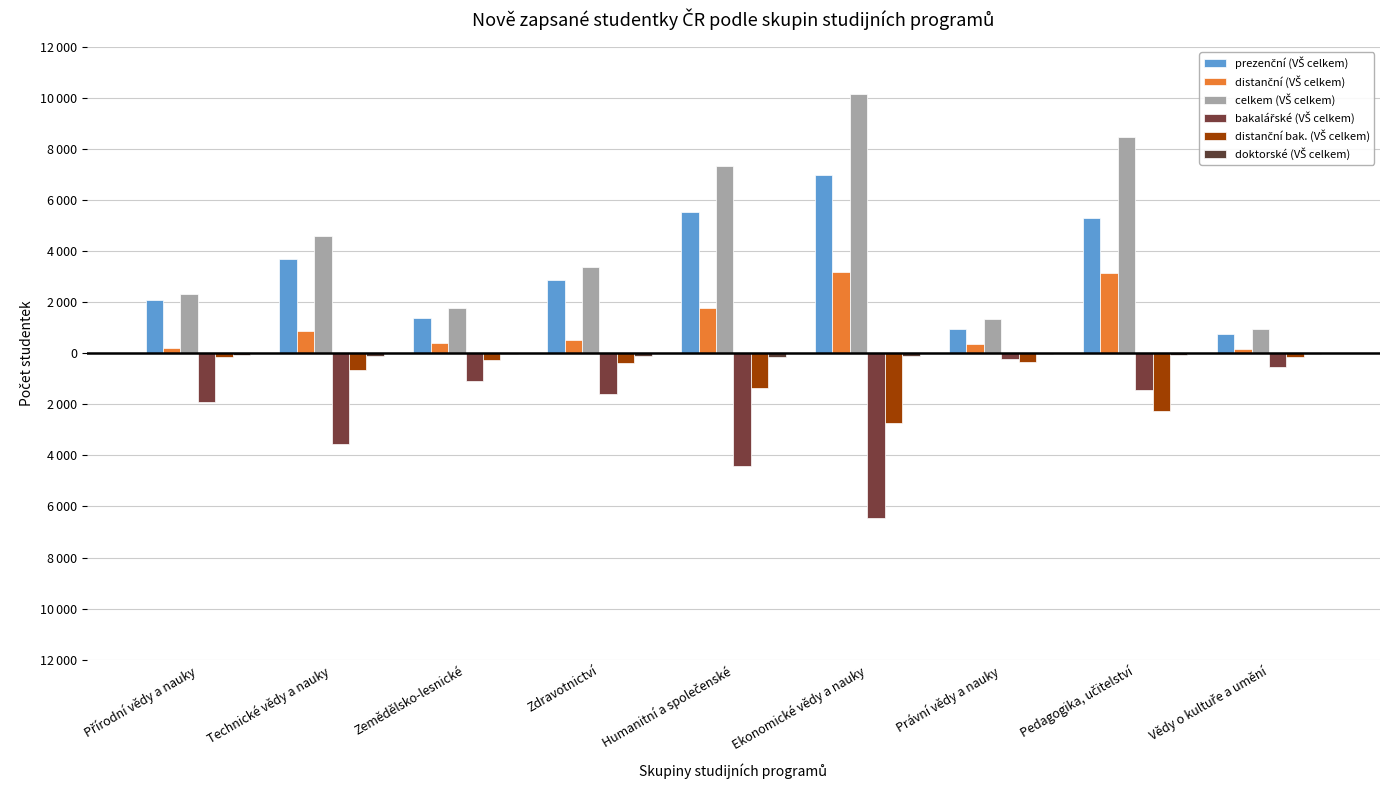

At which label does celkem (VŠ celkem) reach its minimum?

Vědy o kultuře a umění